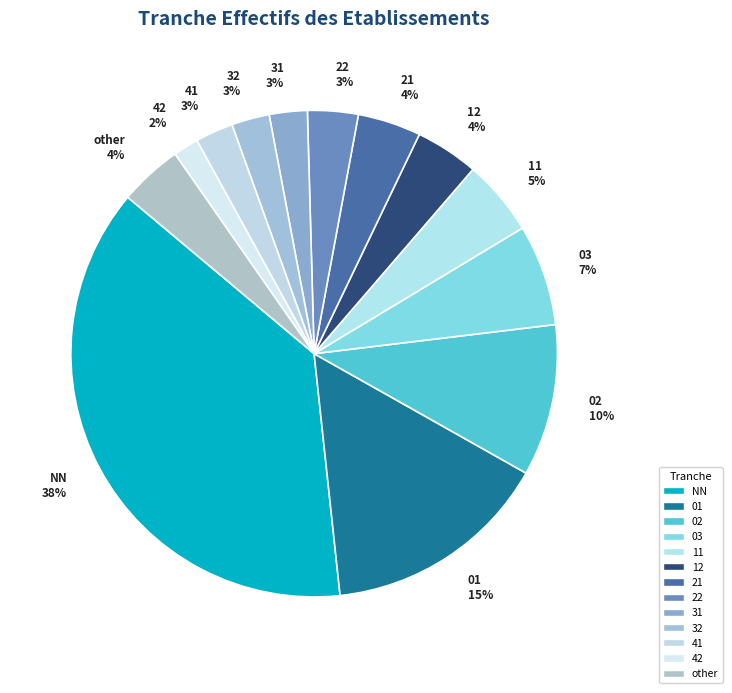

The 12 slice represents 17% of the pie. True or false?

False